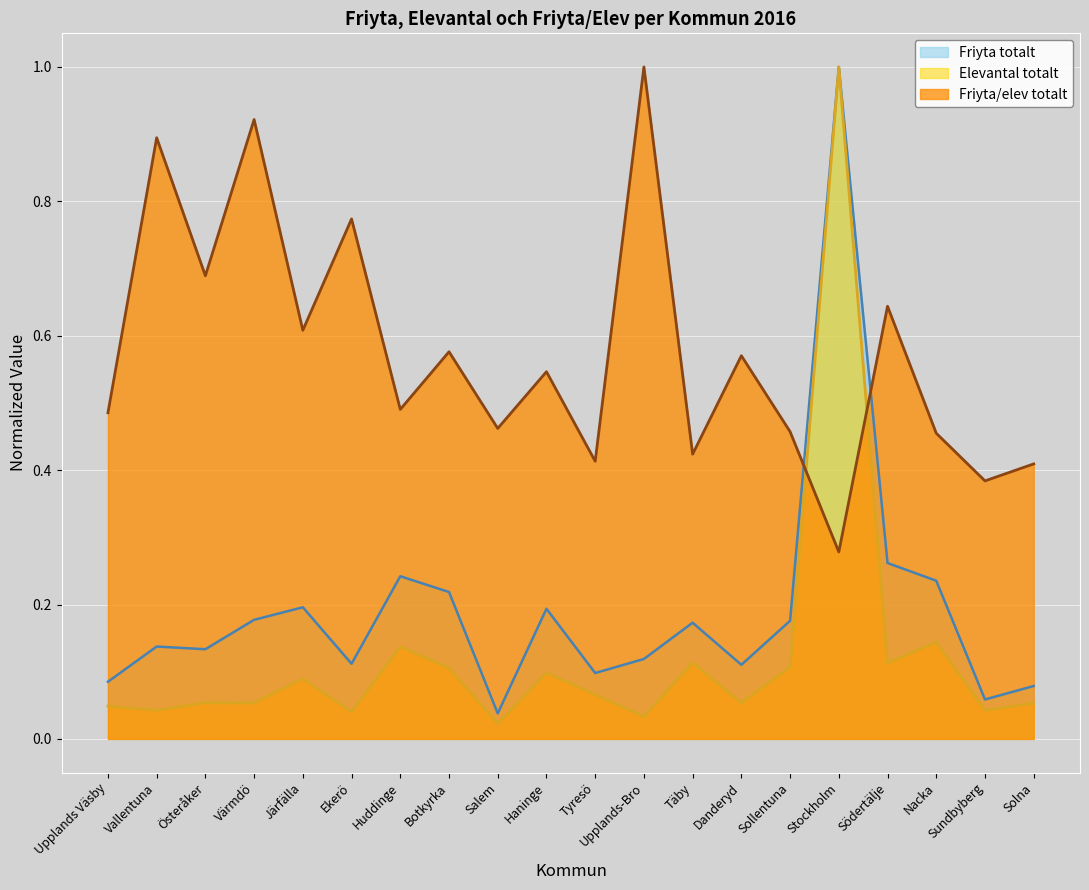

Between Täby and Södertälje, which is larger?

Södertälje